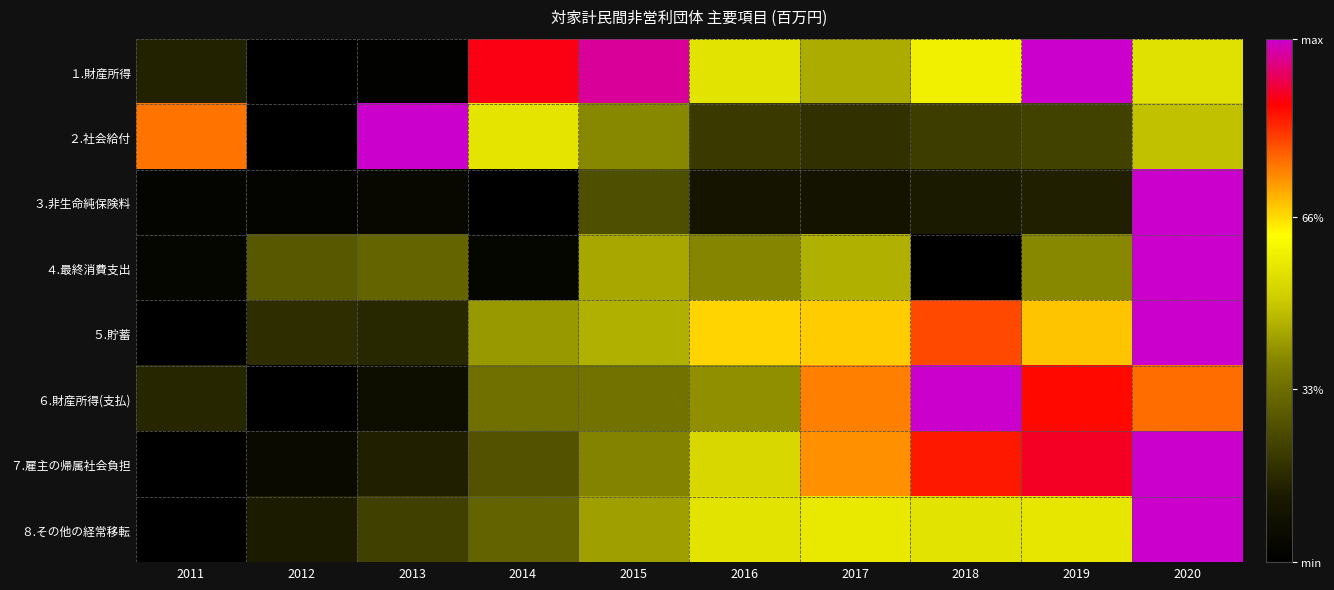

What is the spread (max minus min) of values at 2013?

1.0